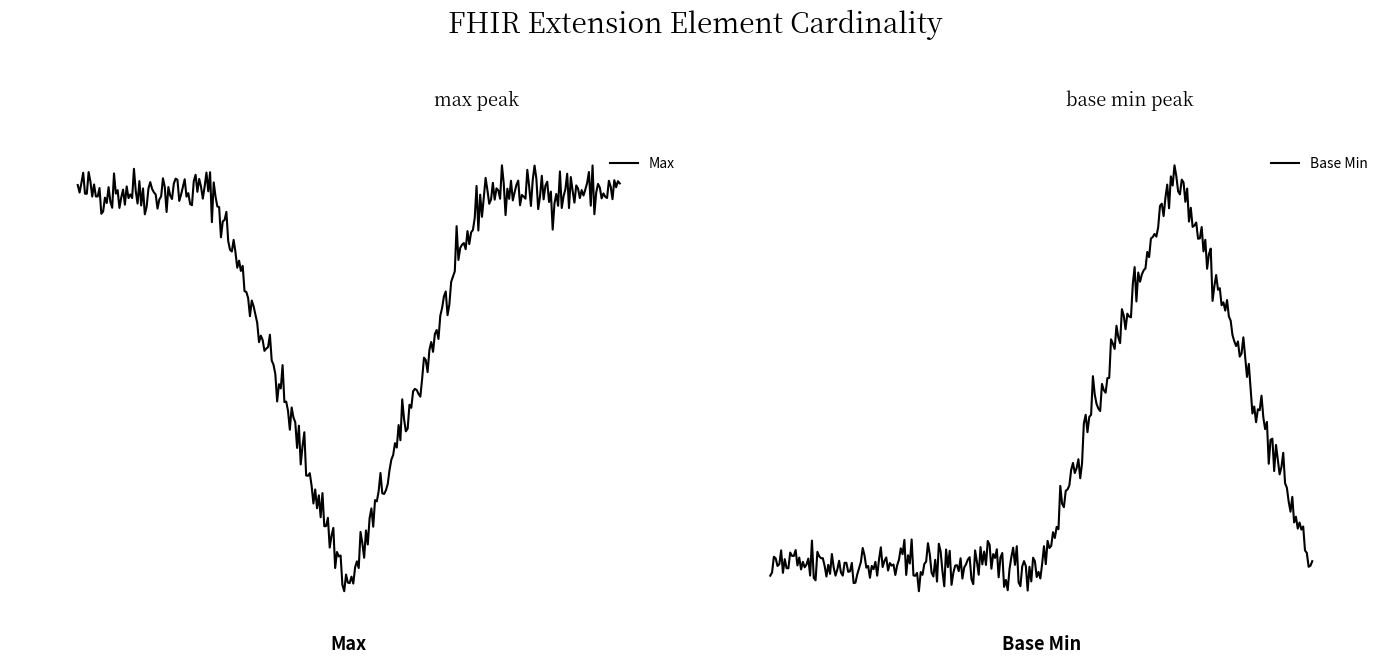

What is the maximum value shown in the chart?

1